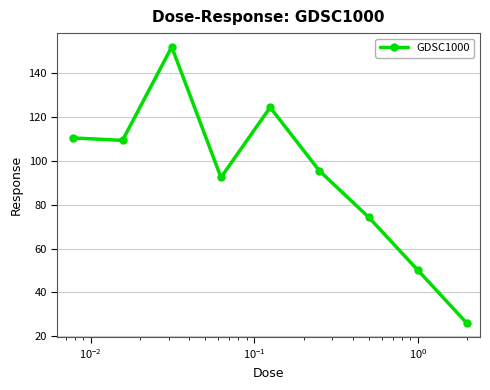

What is the difference between the second highest and minimum values?

98.4